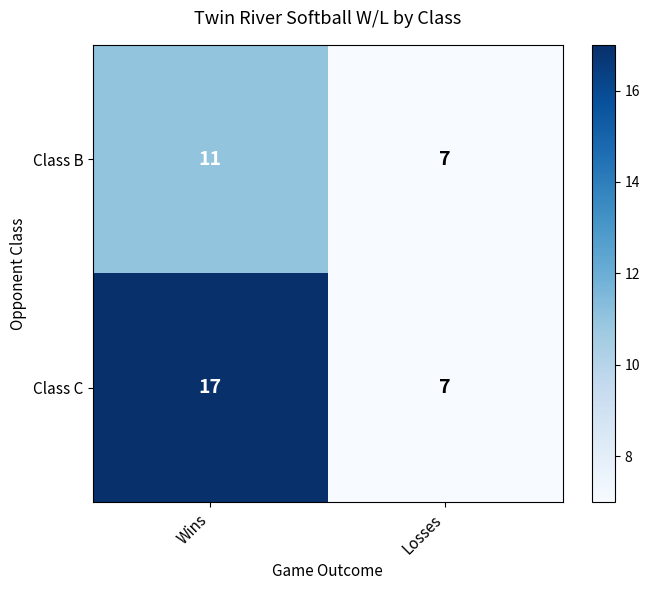

What is the sum of the Class B values at Wins and Losses?

18